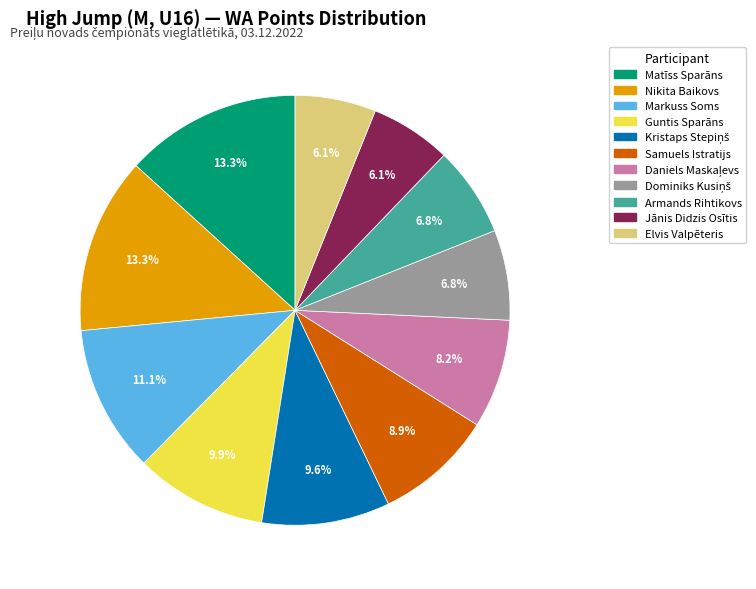

Does Armands Rihtikovs represent more than half of the total?

No